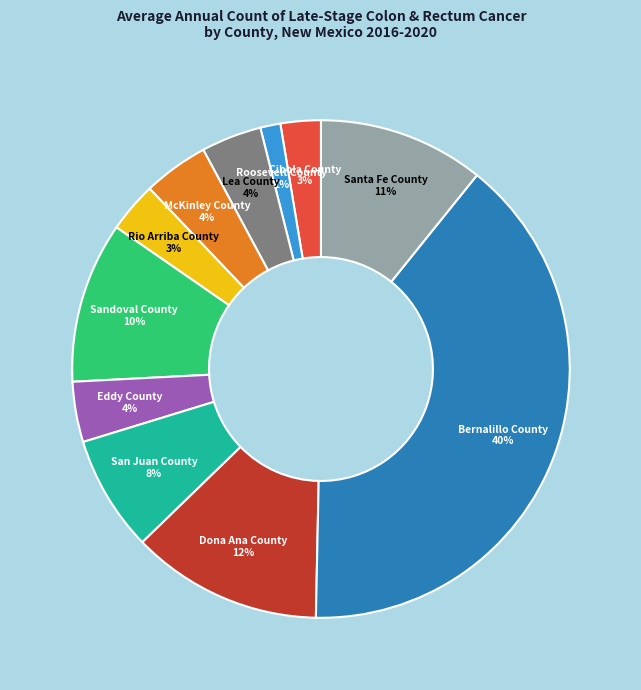

What percentage is the Dona Ana County slice, to the nearest percent?

12%